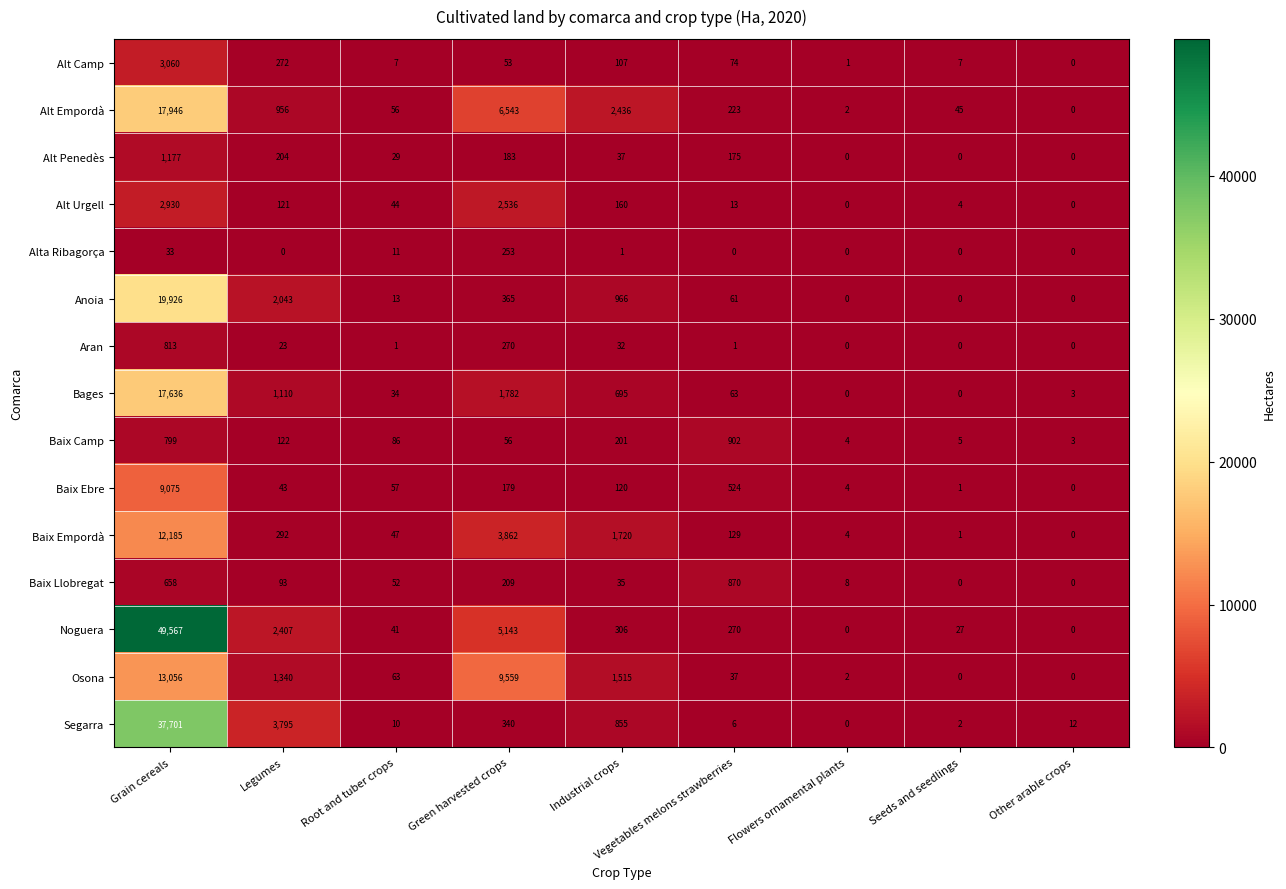

The value of Alta Ribagorça at Flowers ornamental plants is -114. True or false?

False